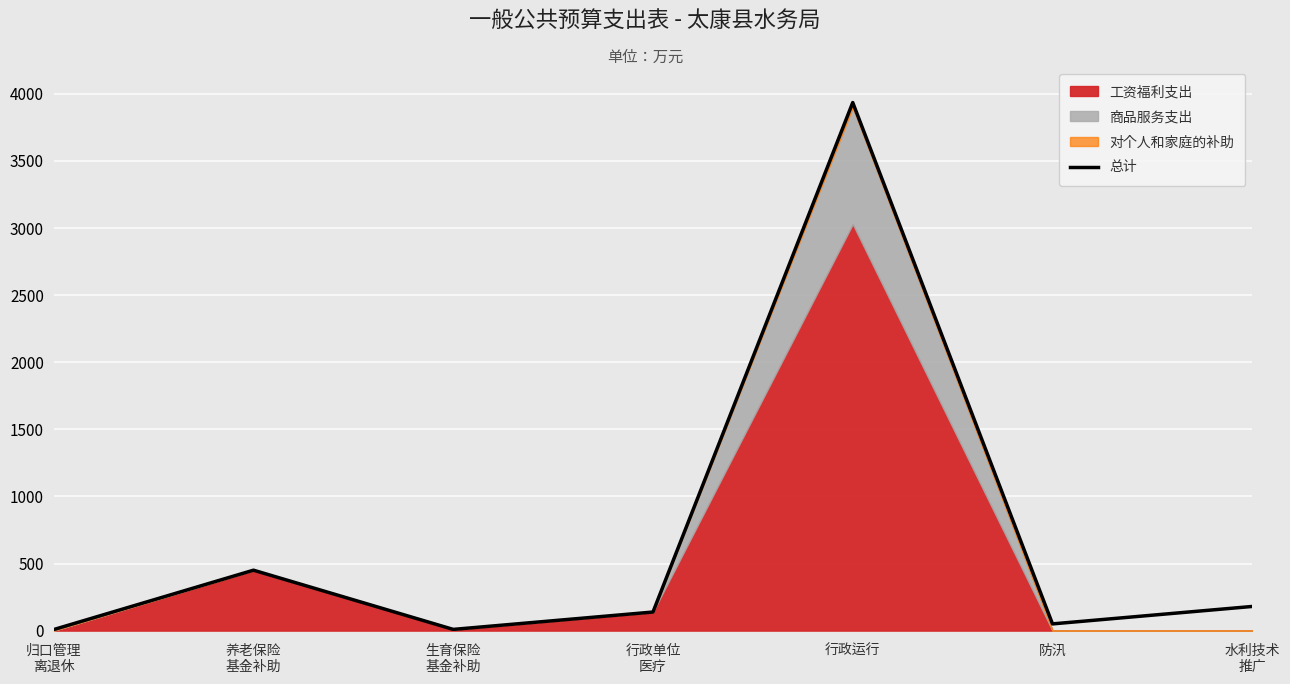

Between 生育保险
基金补助 and 防汛, which is larger?

防汛